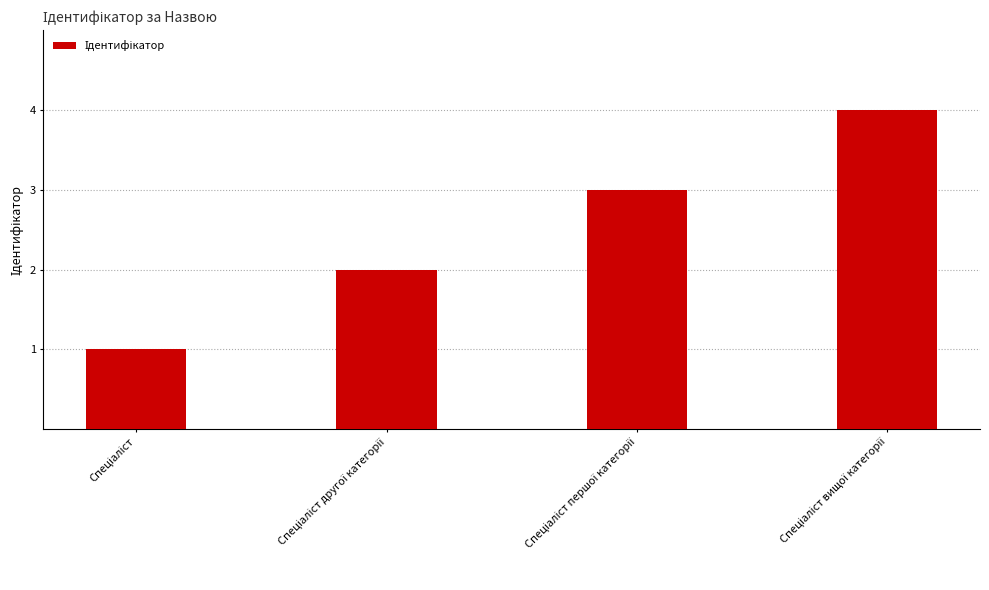

What is the difference between the second highest and minimum values?

2